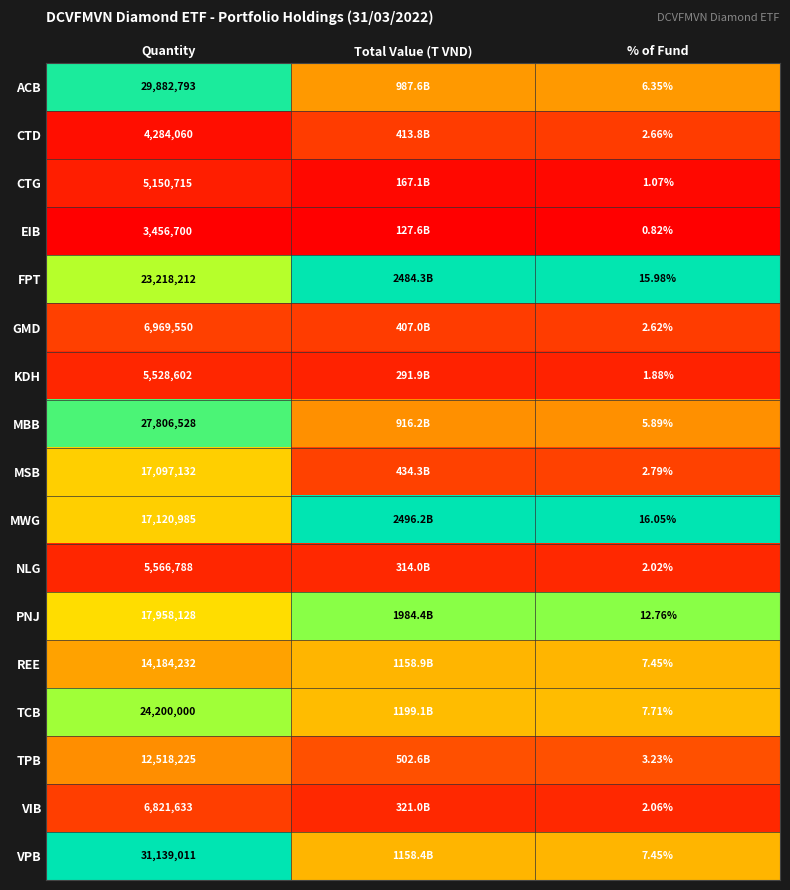

True or false: GMD has a value of 0.2 at Quantity.

False